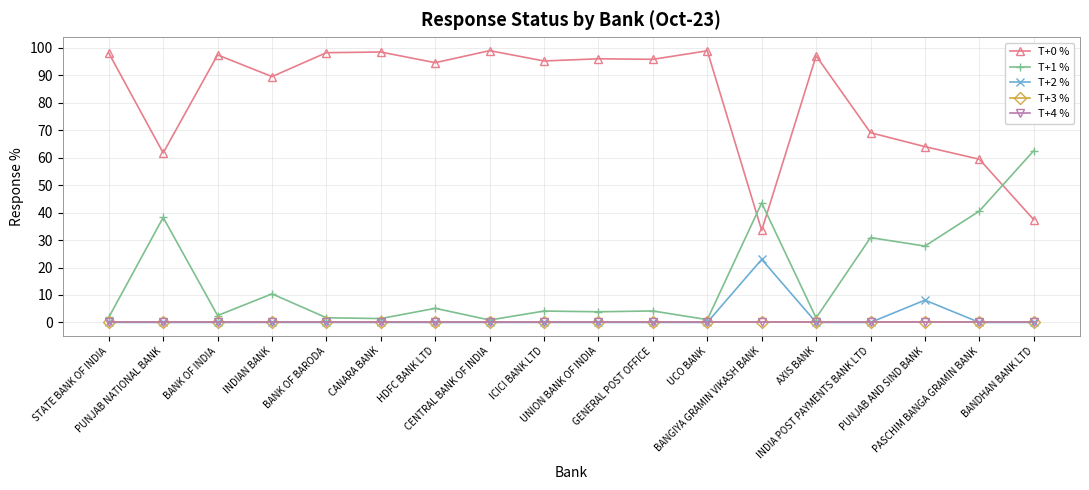

Is this an area chart (filled region under the line)?

No